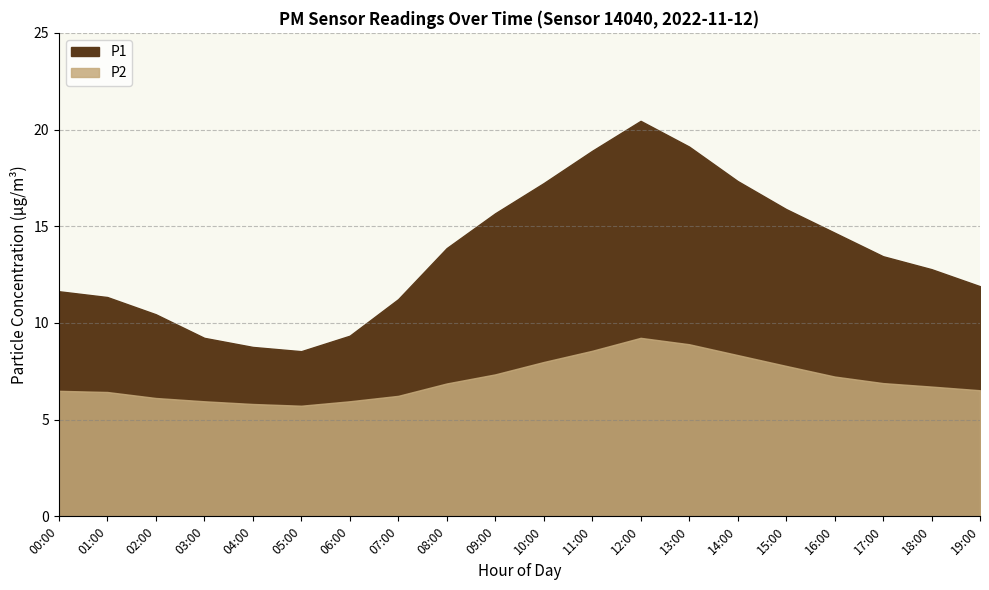

How many interior local valleys does the P1 series have?

1